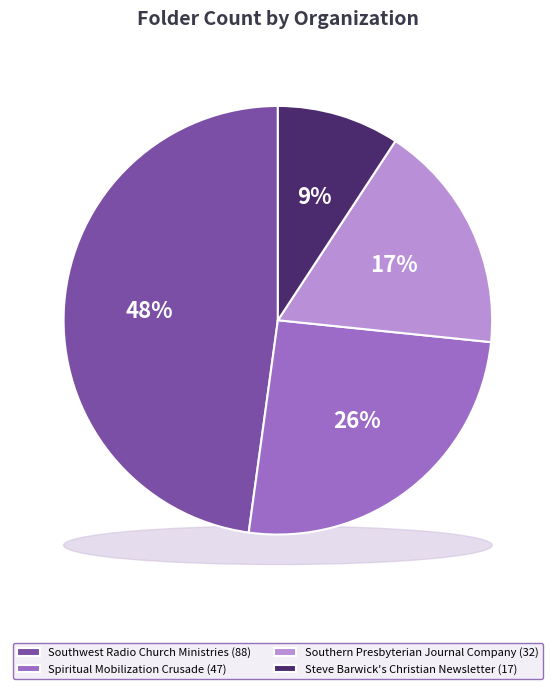

What is the ratio of the value at Steve Barwick's Christian Newsletter to the value at Southern Presbyterian Journal Company?

0.5